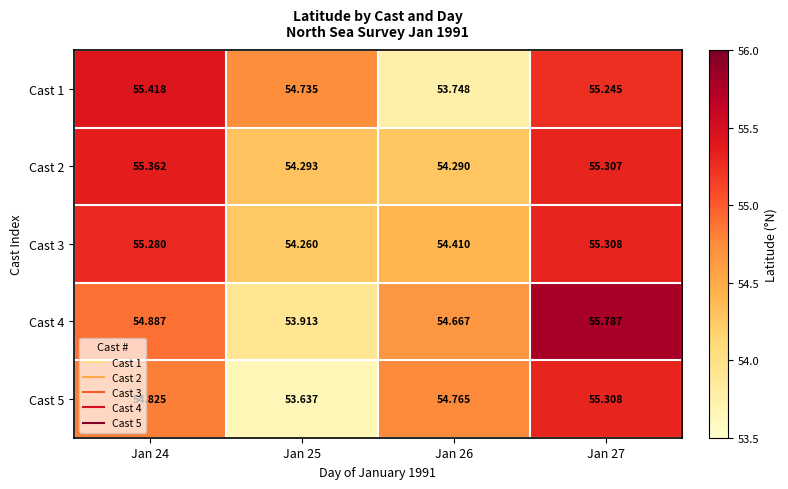

At Jan 24, list the series in order from smallest to largest.

Cast 5, Cast 4, Cast 3, Cast 2, Cast 1